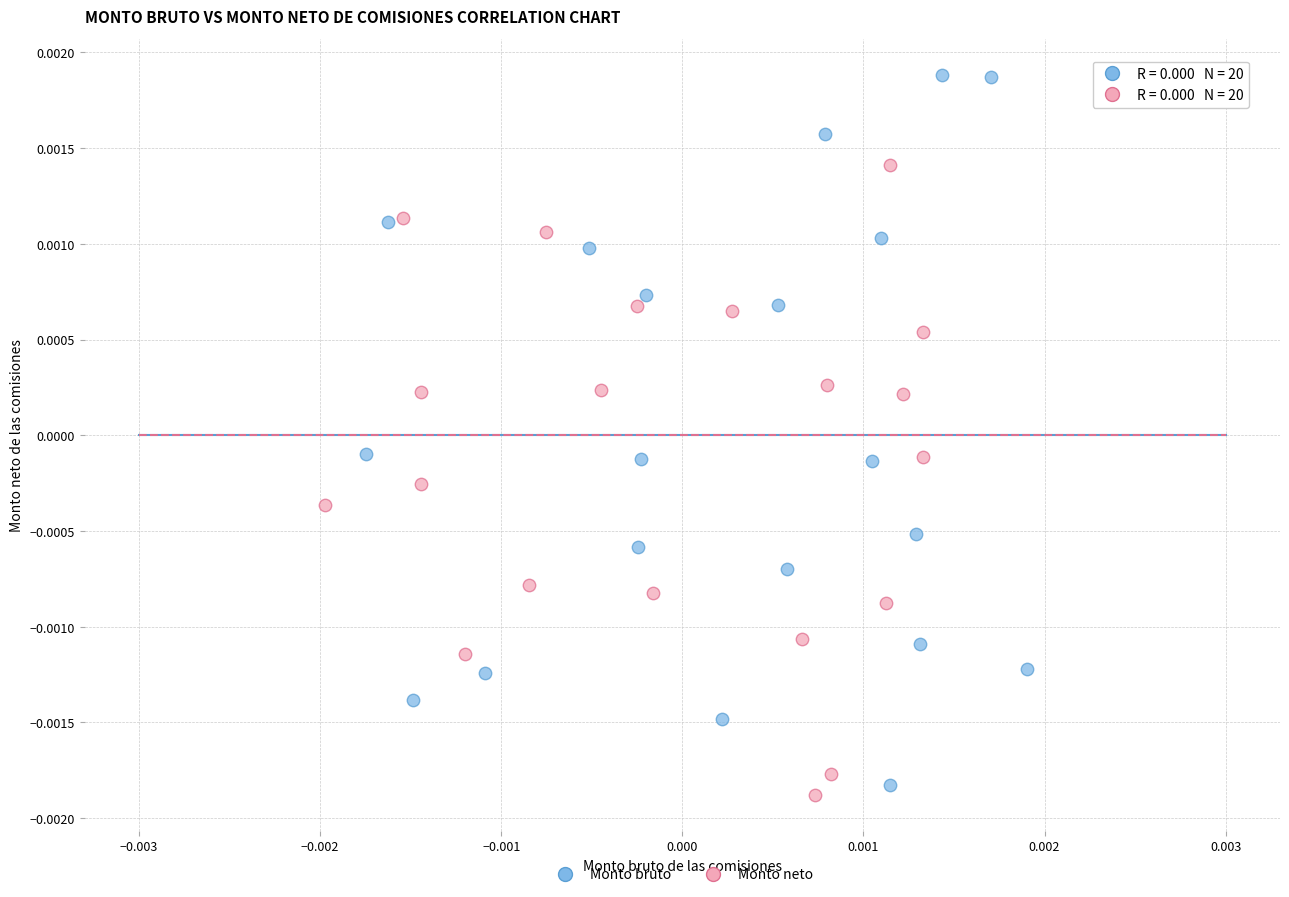

Which series has the largest Y range (max minus min)?

Monto bruto